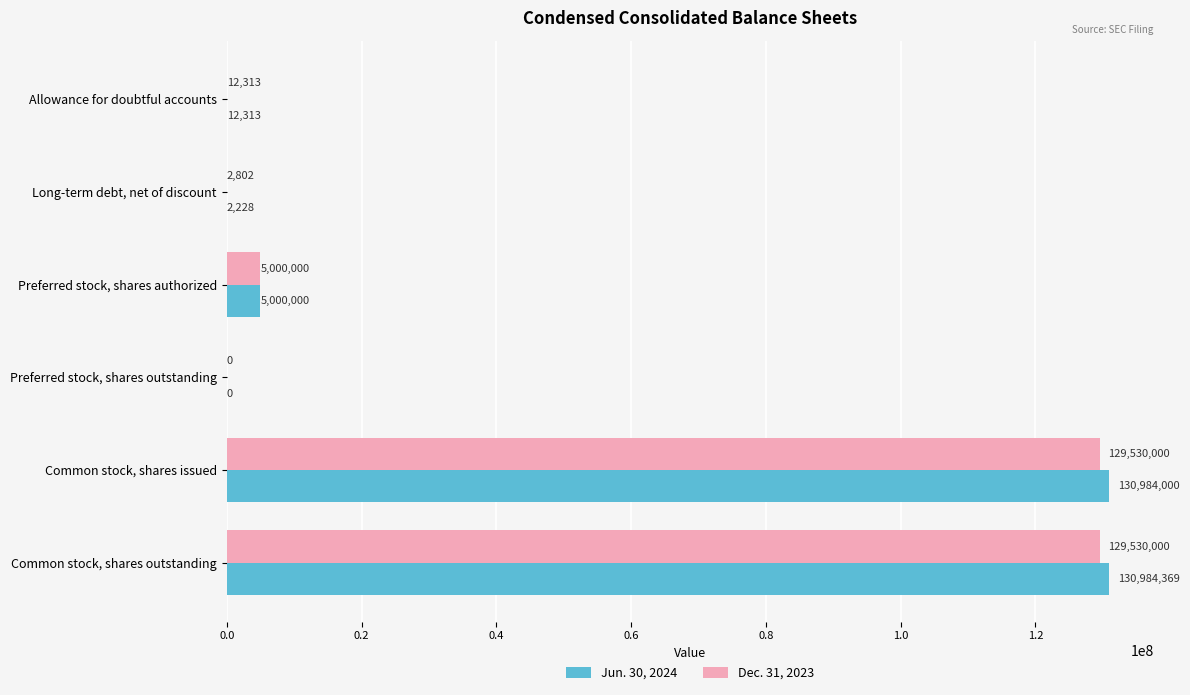

Where is Jun. 30, 2024 nearest to the value 65492184?

Preferred stock, shares authorized